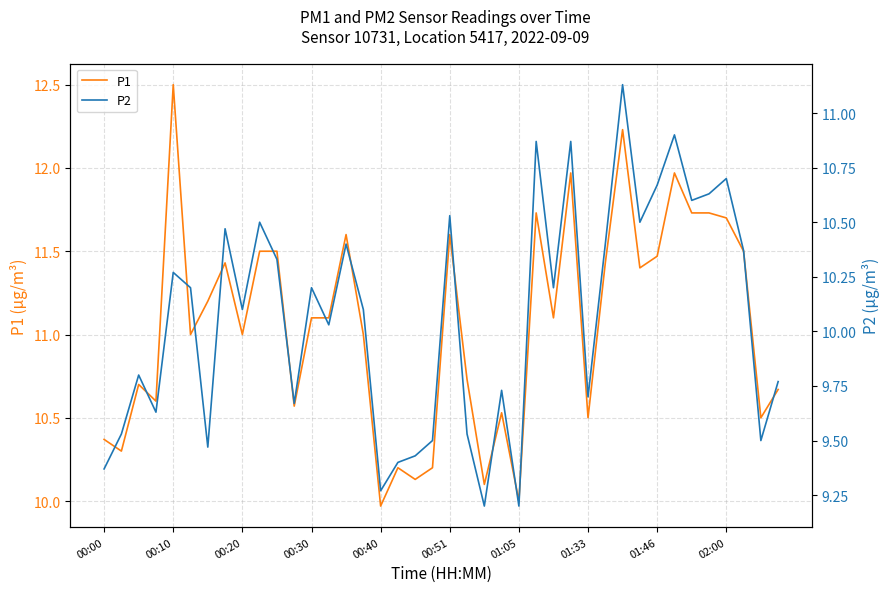

Rank the series by their average value, from highest to lowest.

P1, P2